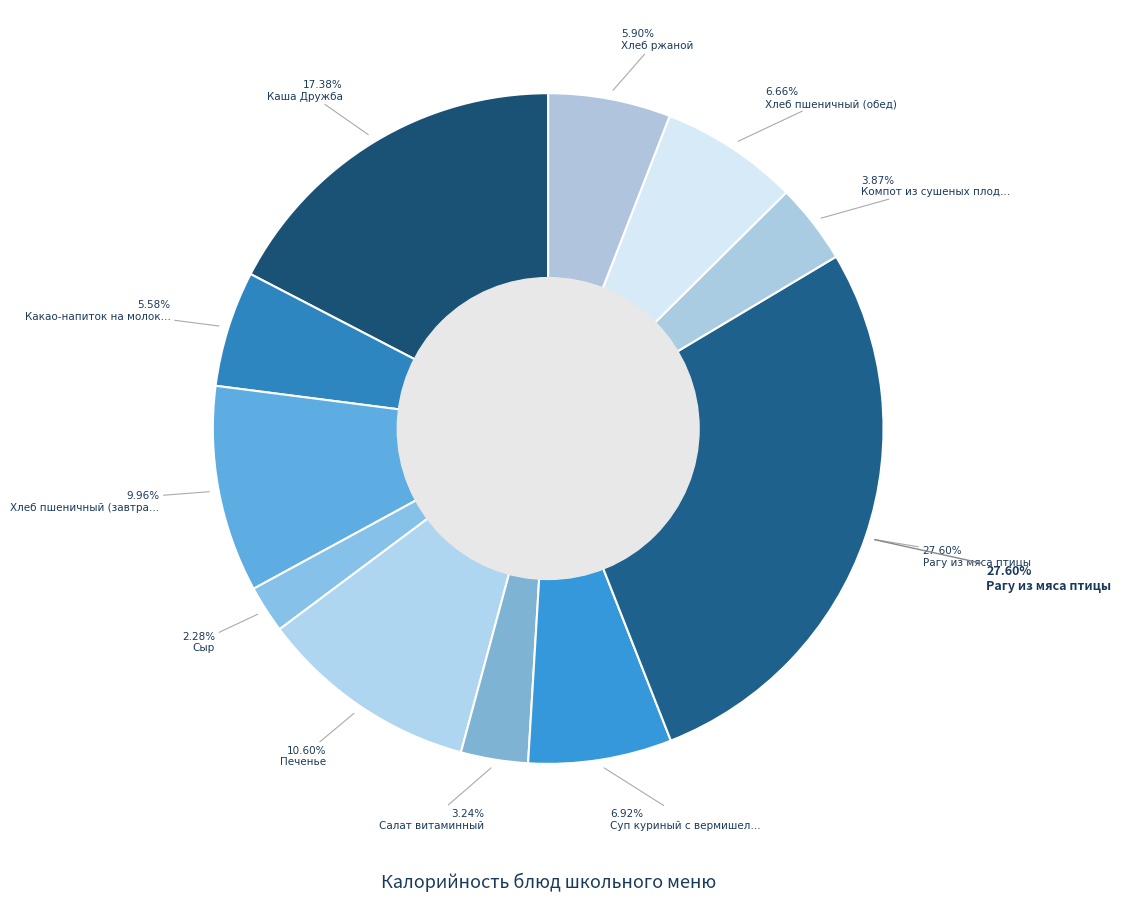

To the nearest percent, what is the combined percentage of Каша Дружба and Печенье?

28%